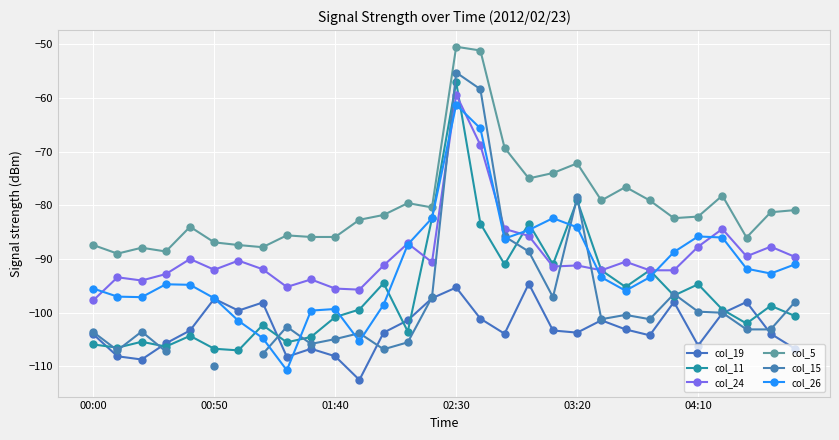

In col_15, how many points are lower than both neighbors (excluding endpoints)?

6